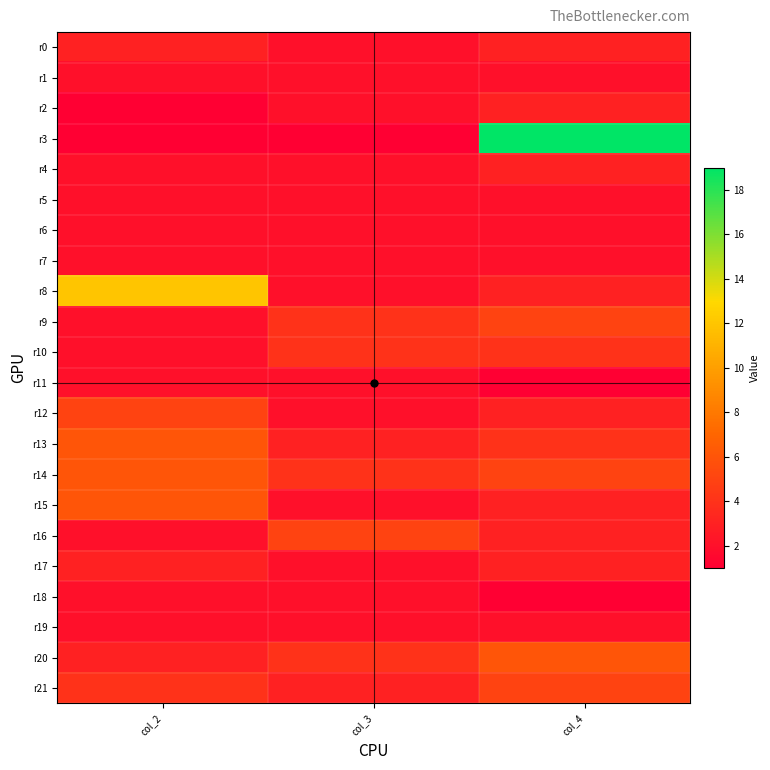

What is the greatest value displayed?

19